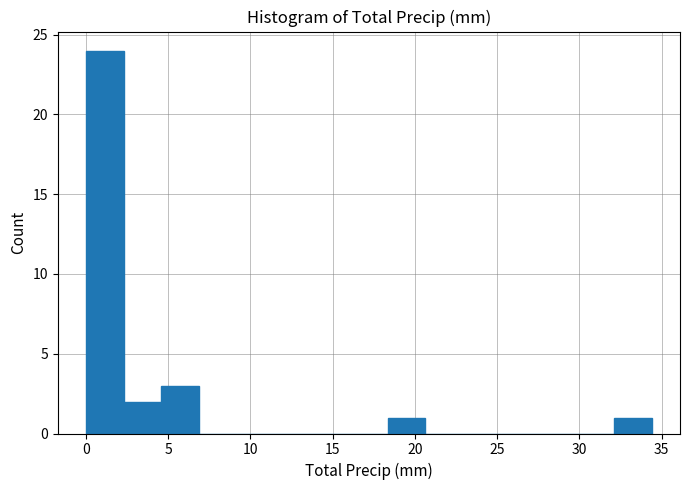

Over which range of the x-axis is the bar tallest?

0.0 to 2.5